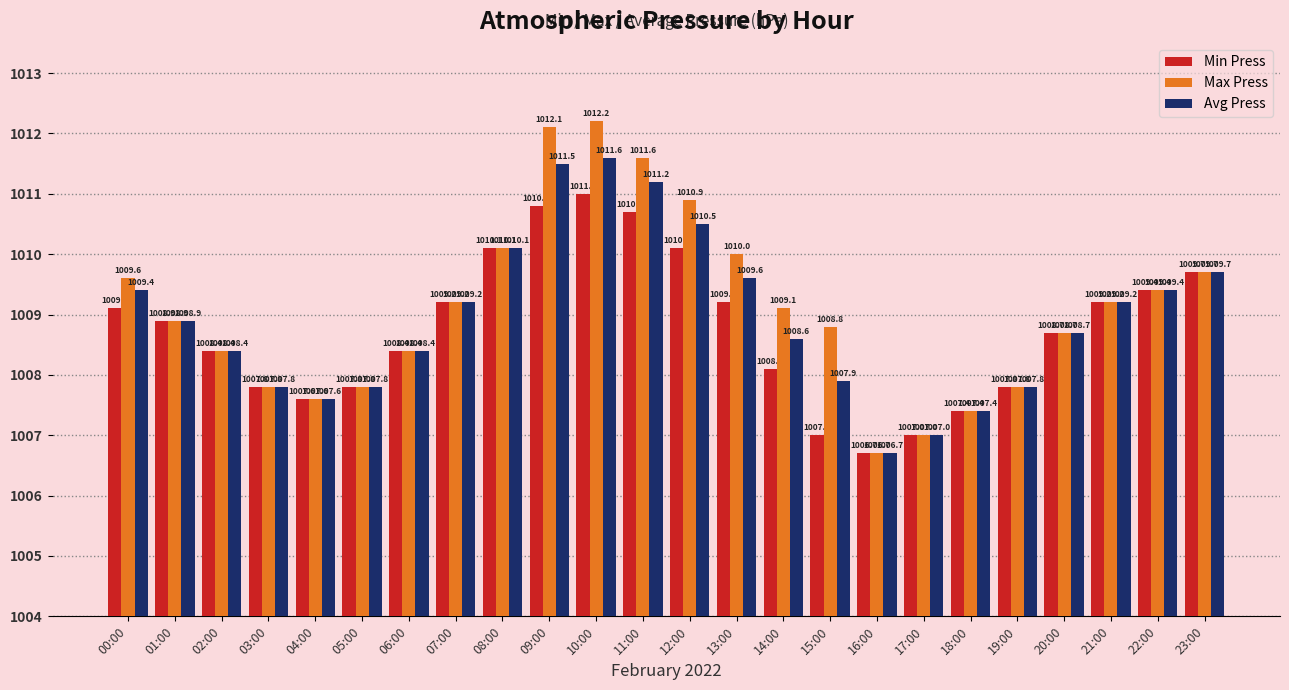

What are all the series names shown in the legend?

Min Press, Max Press, Avg Press